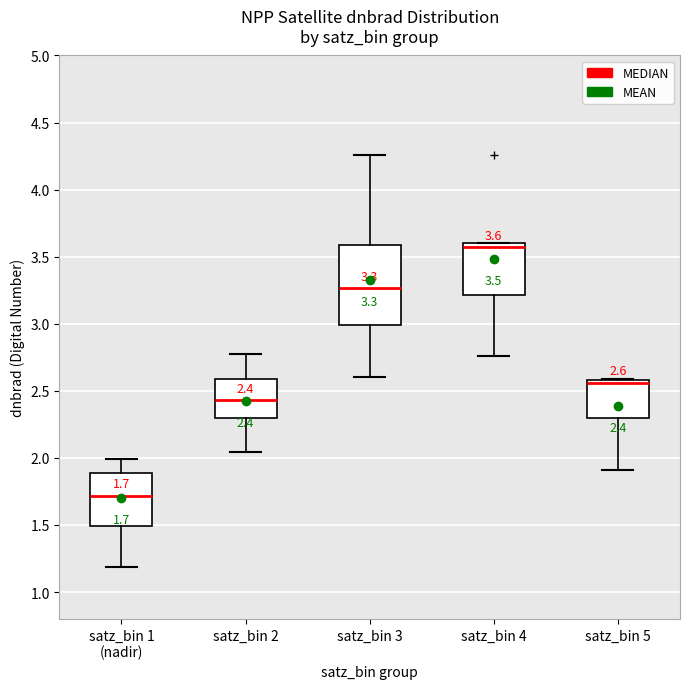

Comparing the boxes themselves (not the whiskers), which one is the tallest?

satz_bin 3